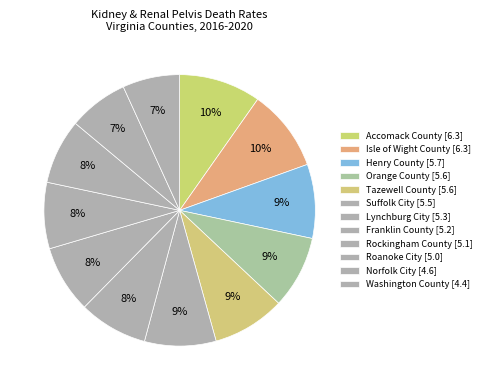

How many slices are in this pie chart?

12